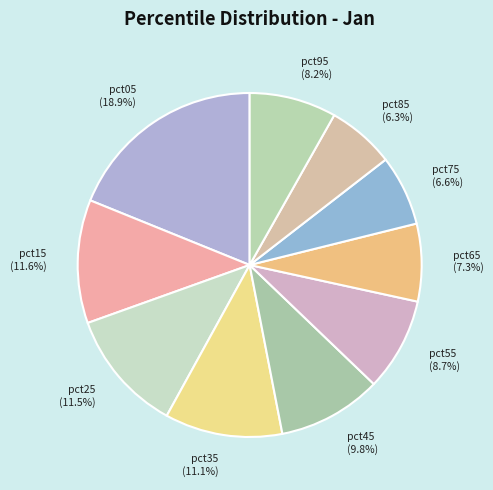

What is the total percentage of pct65 (7.3%) and pct05 (18.9%)?

26.2%